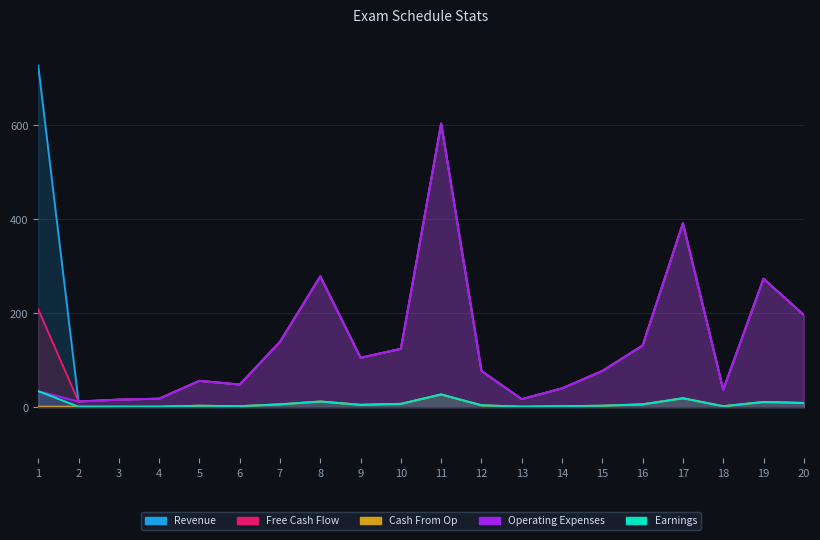

What is the sum of the Operating Expenses values at 1 and 6?

82